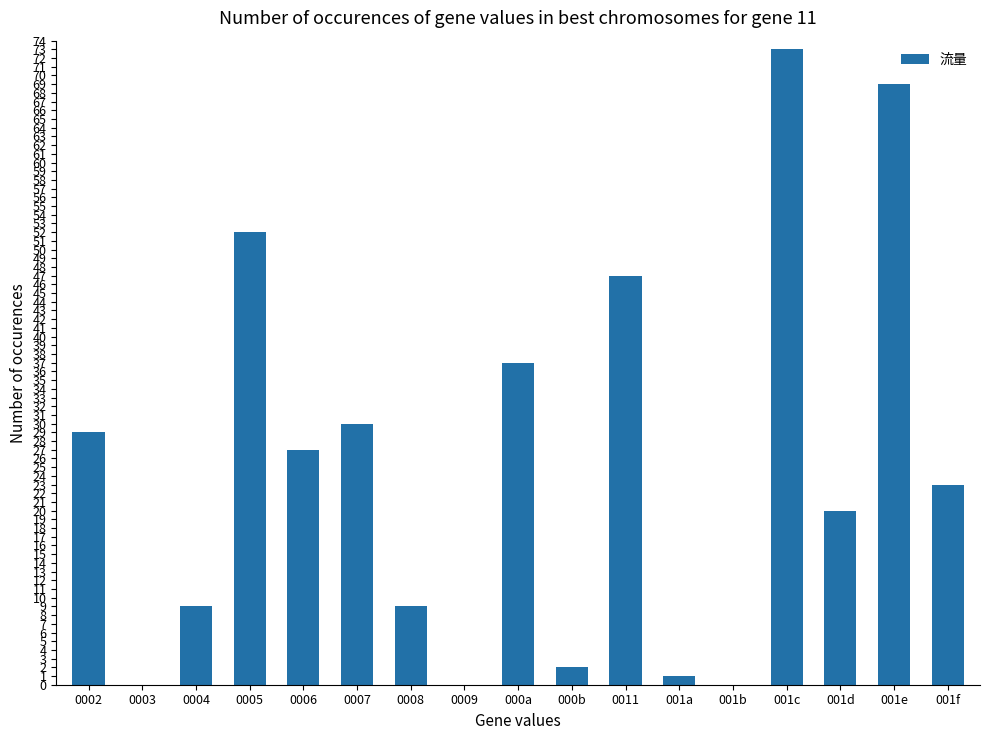

What is the difference between the values at 001a and 000a?

36